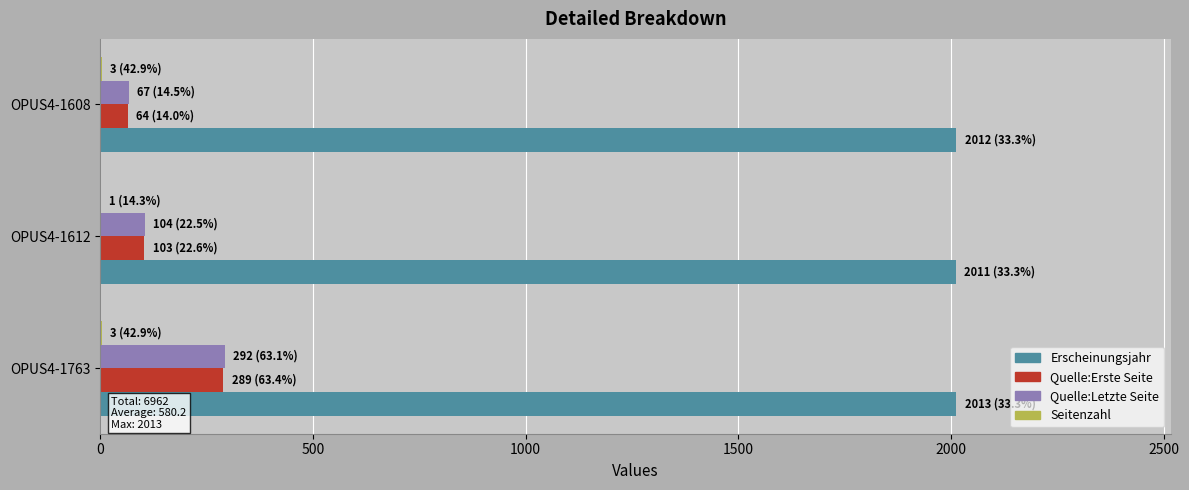

What is the sum of all Quelle:Erste Seite values?

456